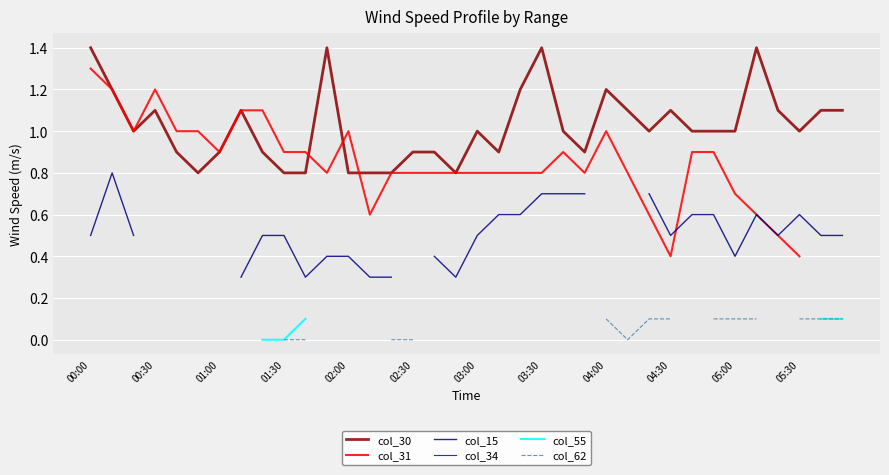

Count the col_15 values in the range 0 to 1.

30